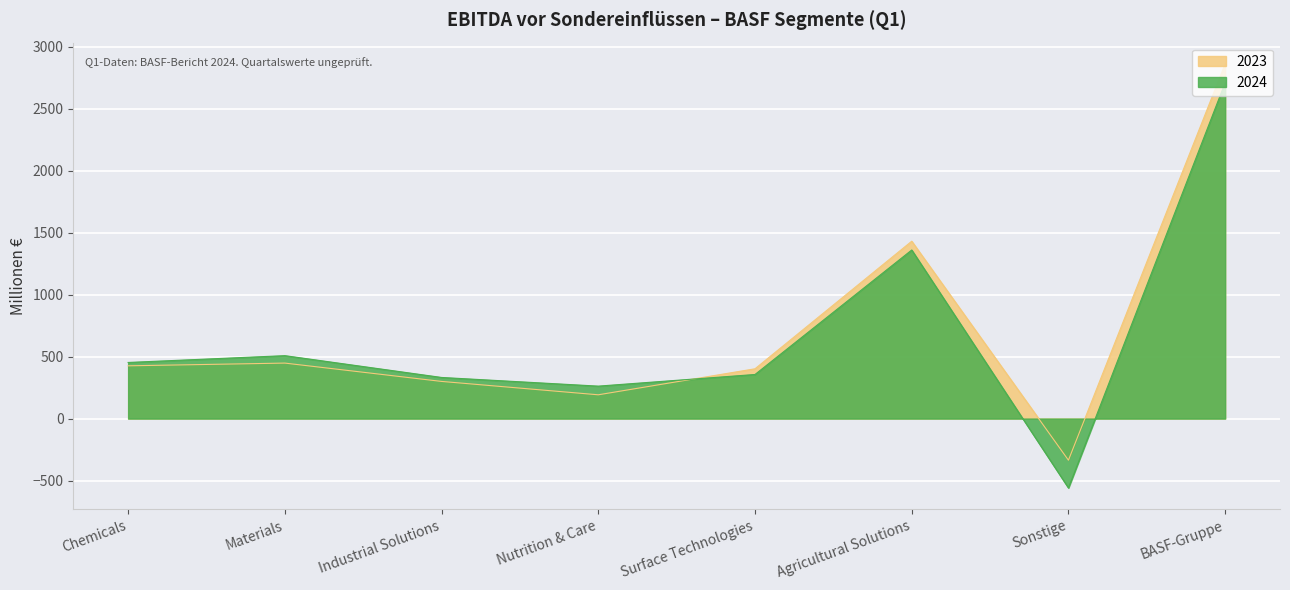

At which category is the sum across all series the highest?

BASF-Gruppe